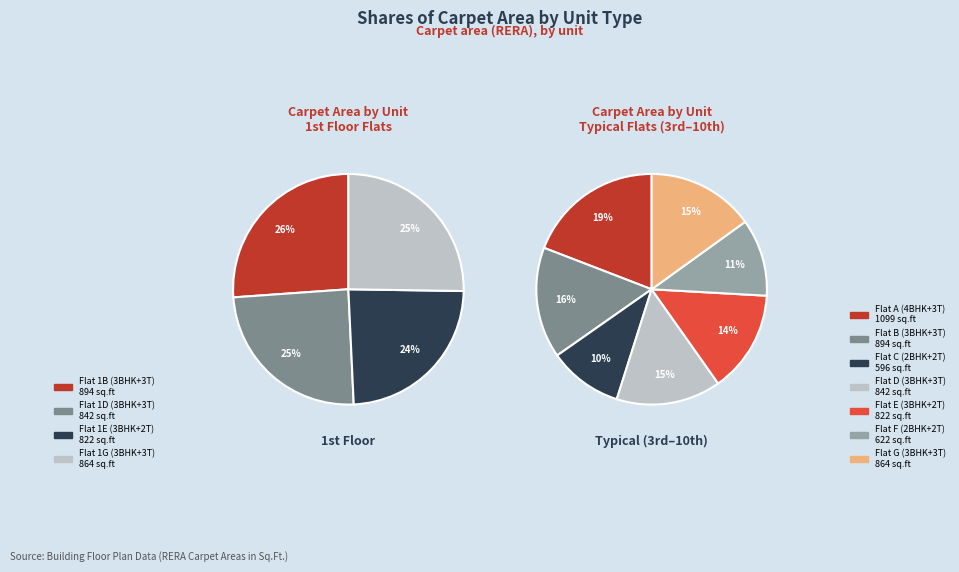

Count the number of slices in the pie.

11